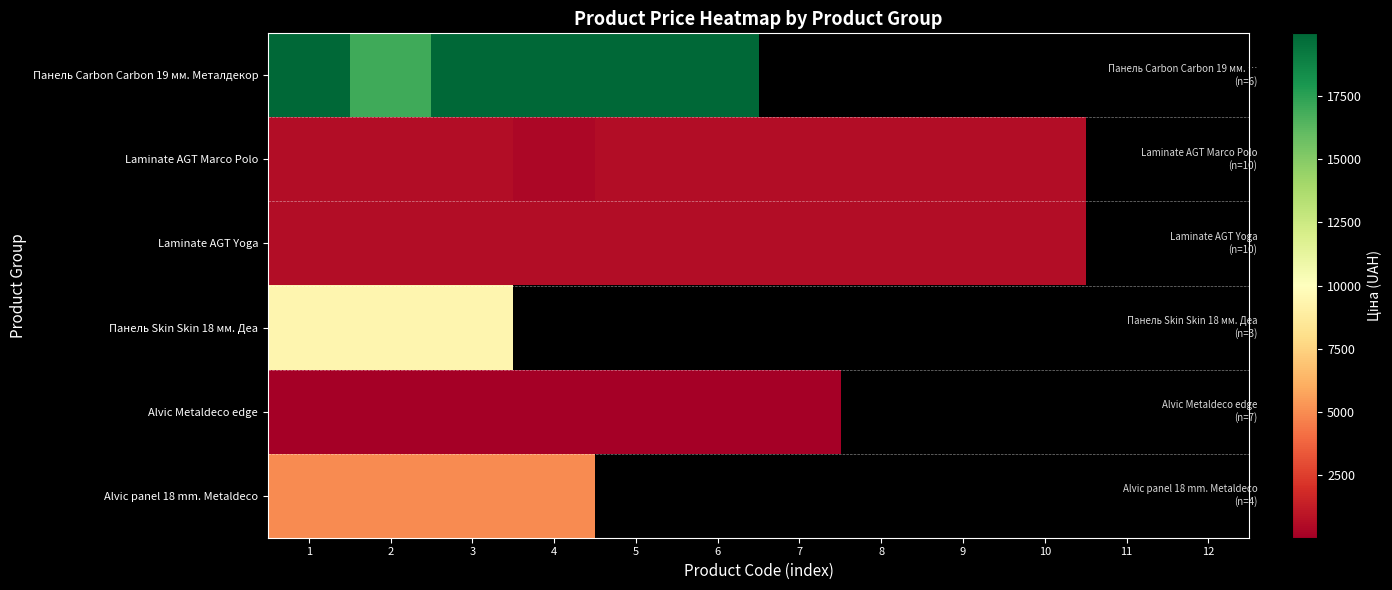

Which category has the lowest value in the Панель Carbon Carbon 19 мм. Металдекор series?

2